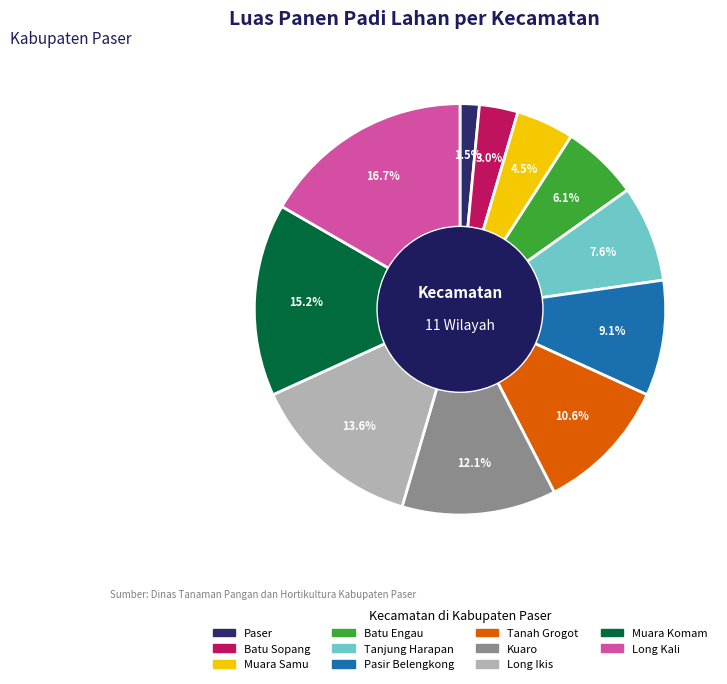

To the nearest percent, what is the difference between the largest and smallest slice percentages?

15%